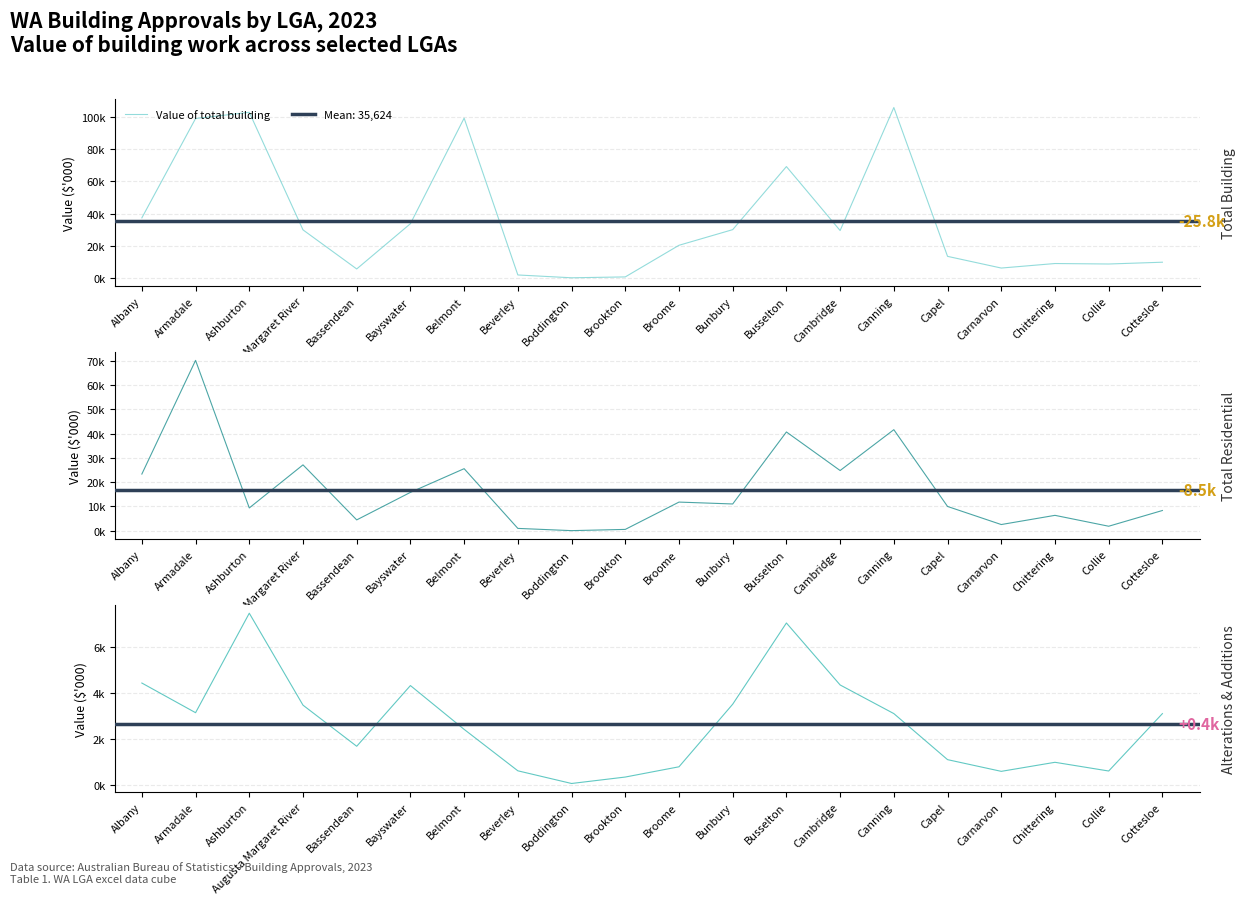

At which category does Value of total residential building reach its first local peak?

Armadale